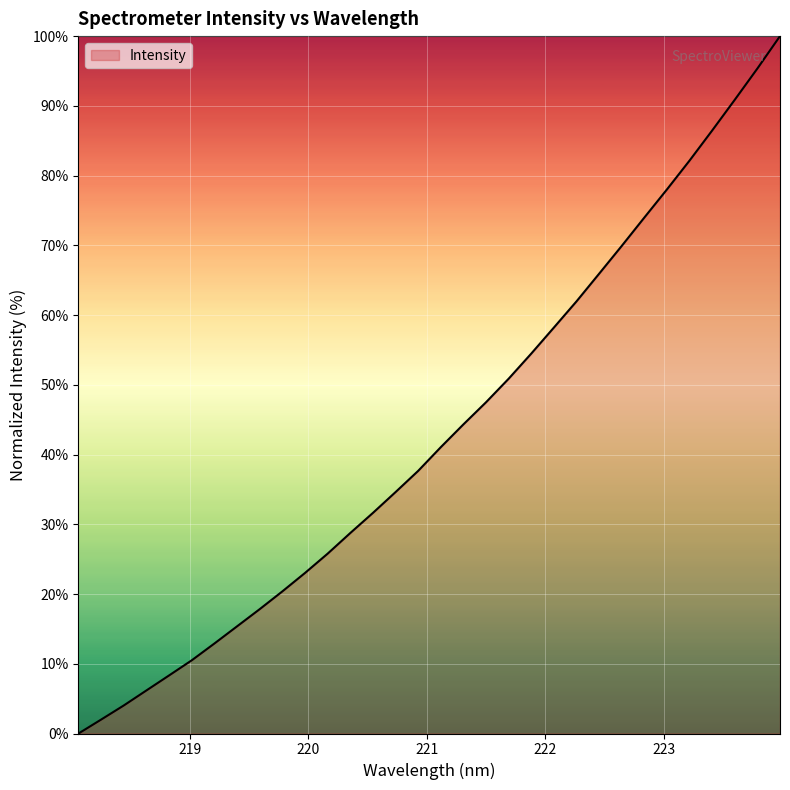

How many values are above zero?

31